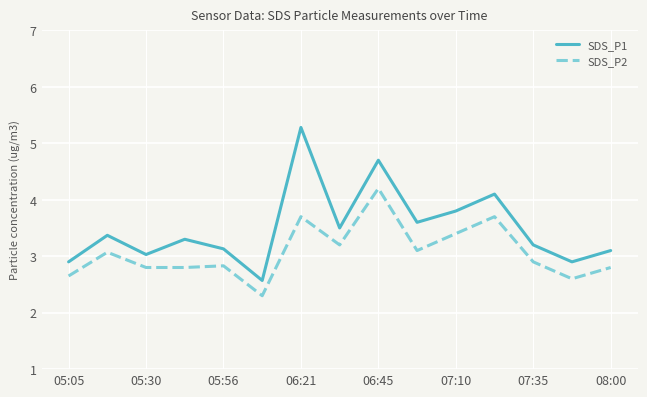

Which series has the largest total across all categories?

SDS_P1